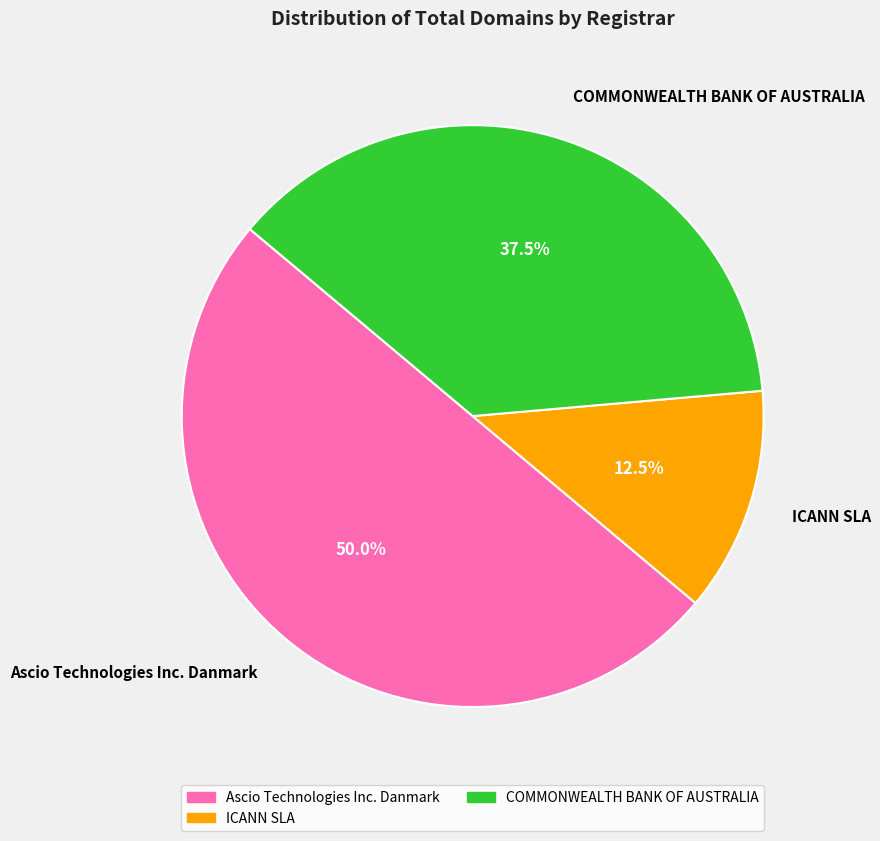

Does COMMONWEALTH BANK OF AUSTRALIA represent more than half of the total?

No